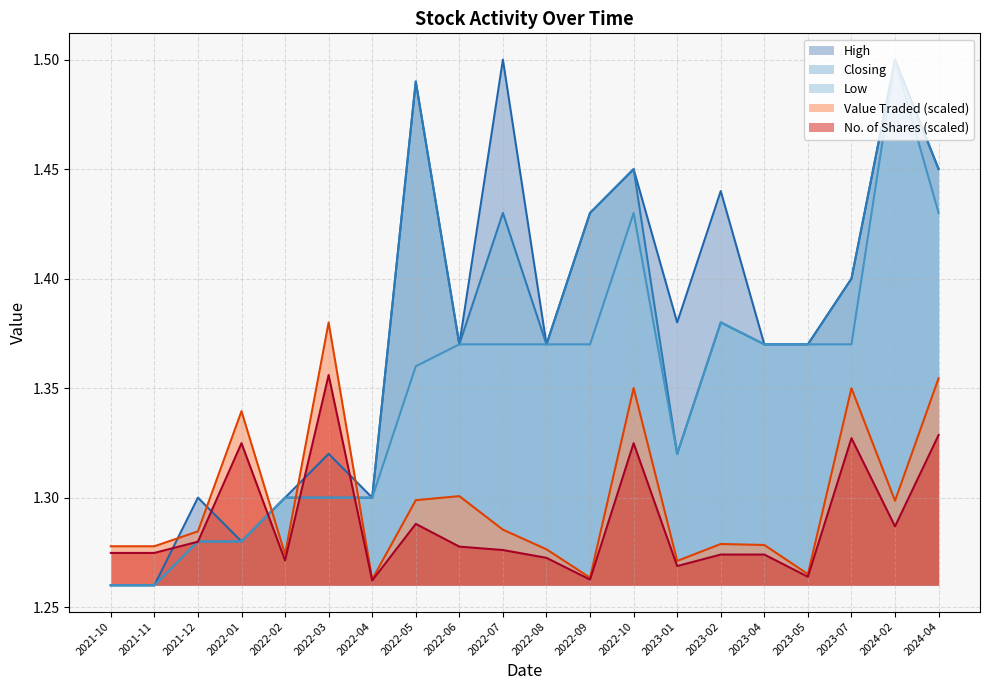

In Low, how many points are higher than both neighbors (excluding endpoints)?

3